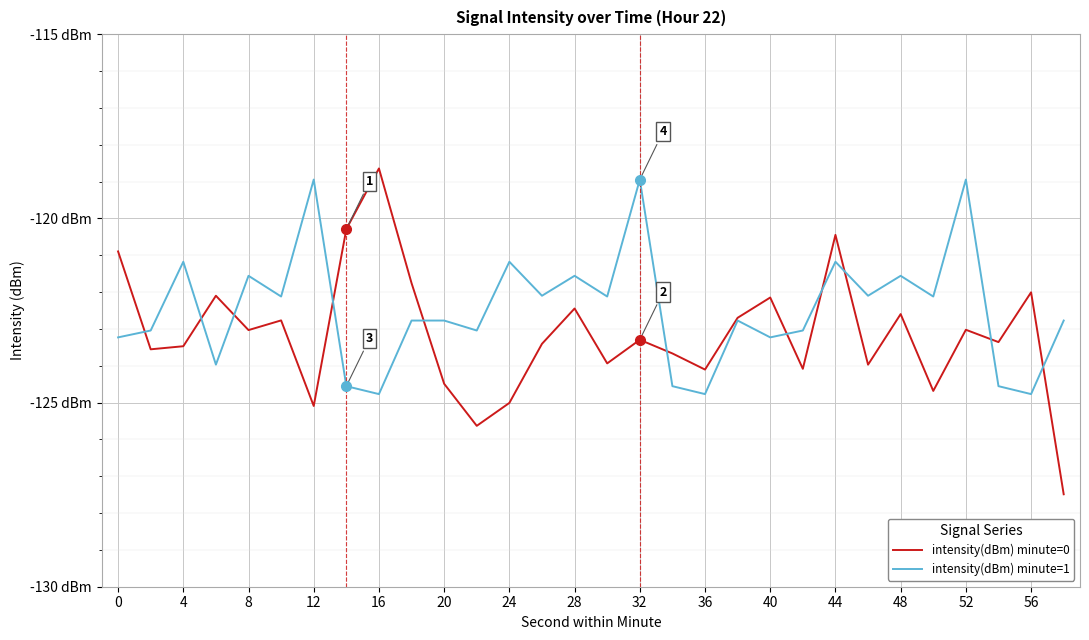

At which label does intensity(dBm) minute=1 first exceed -122?

4